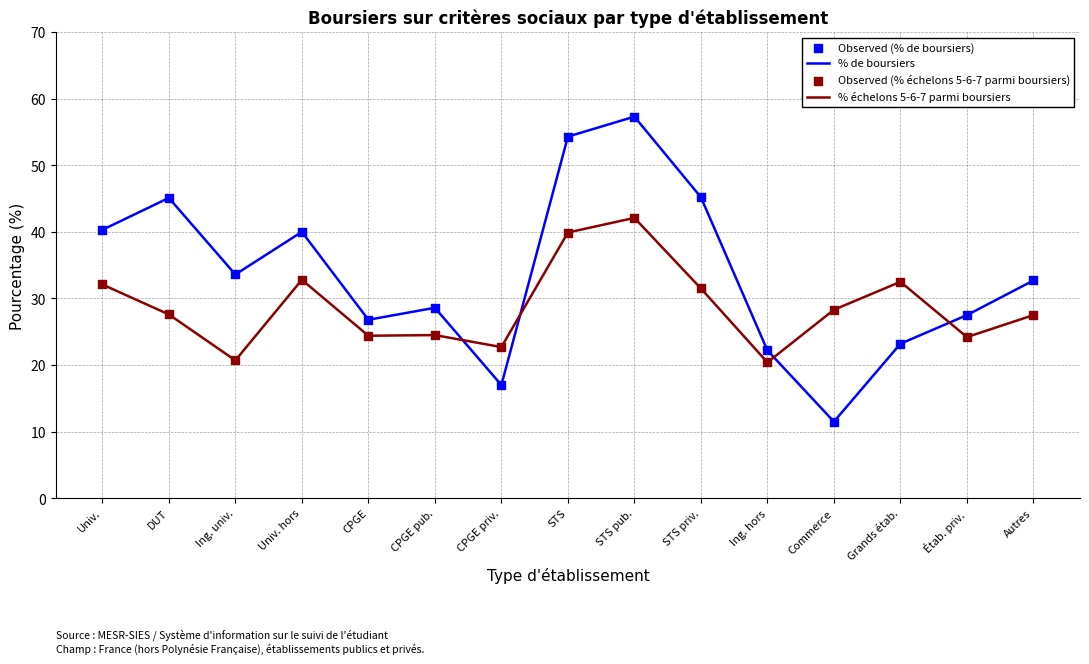

At how many categories does at least one series exceed 55?

1